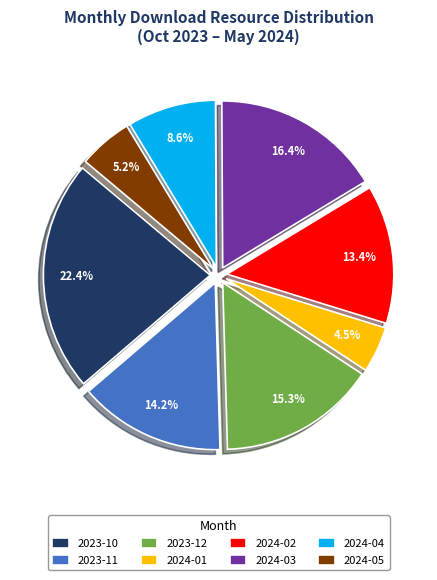

The 2024-05 slice represents 13% of the pie. True or false?

False